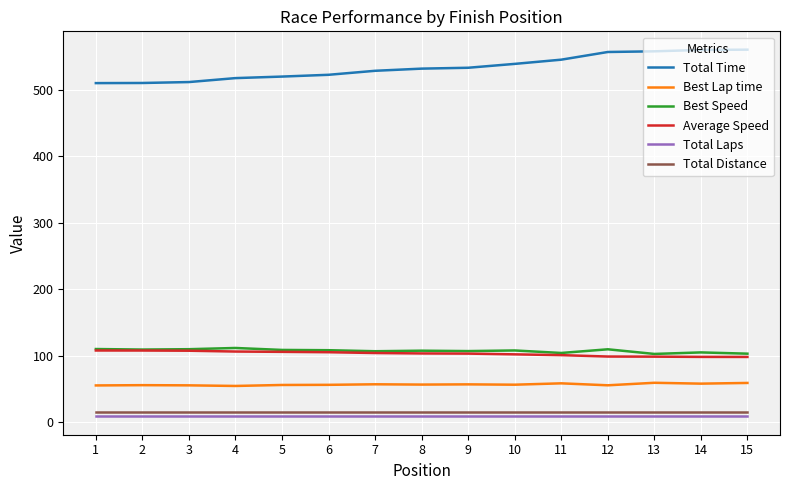

The value of Best Speed at 14 is 105.1. True or false?

True